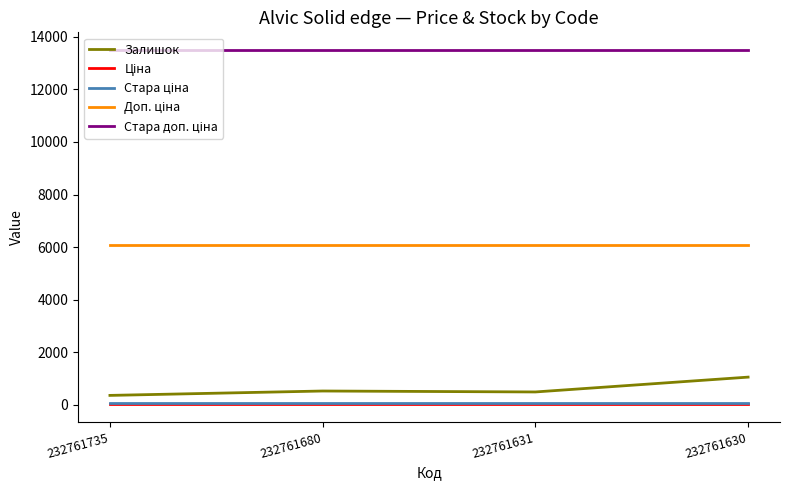

What is the maximum value for Залишок?

1056.0